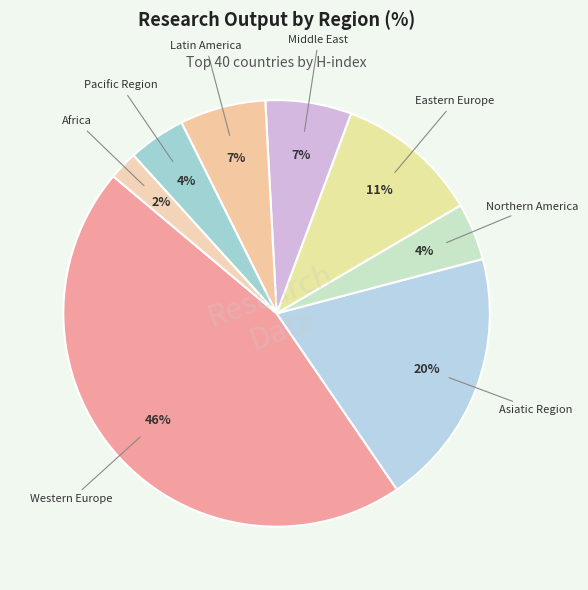

Which slice is the smallest?

Africa